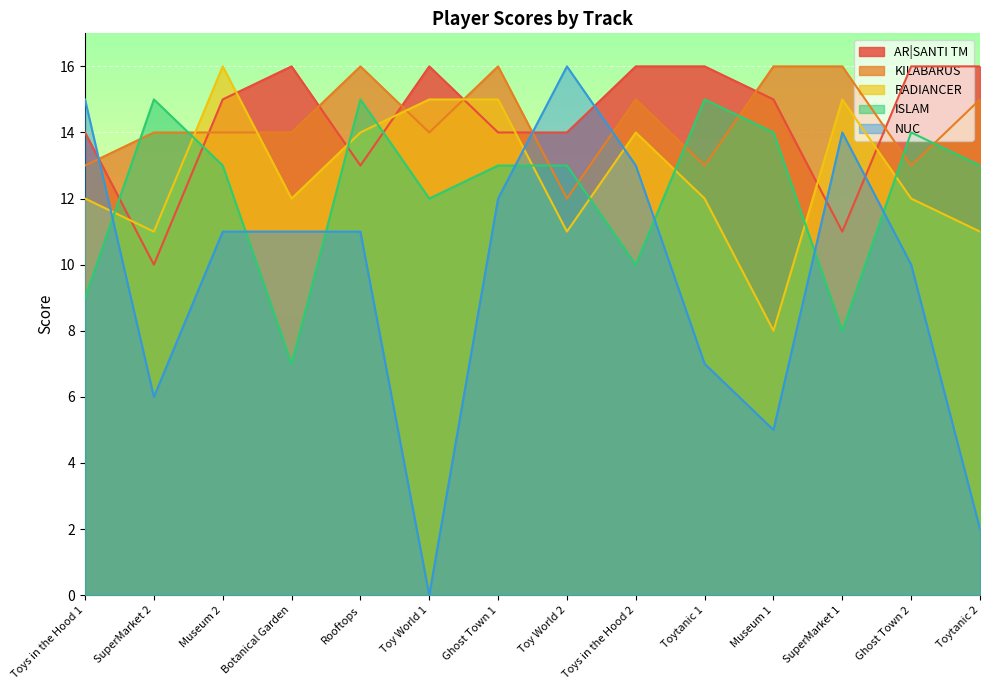

What is the greatest value displayed?

16